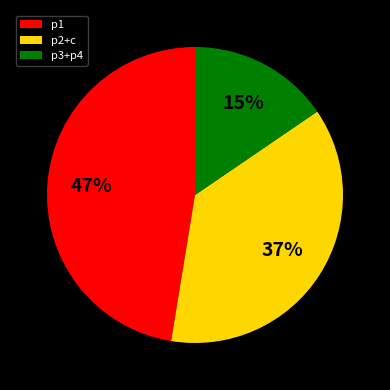

To the nearest percent, what percentage of the pie is p2+c?

37%